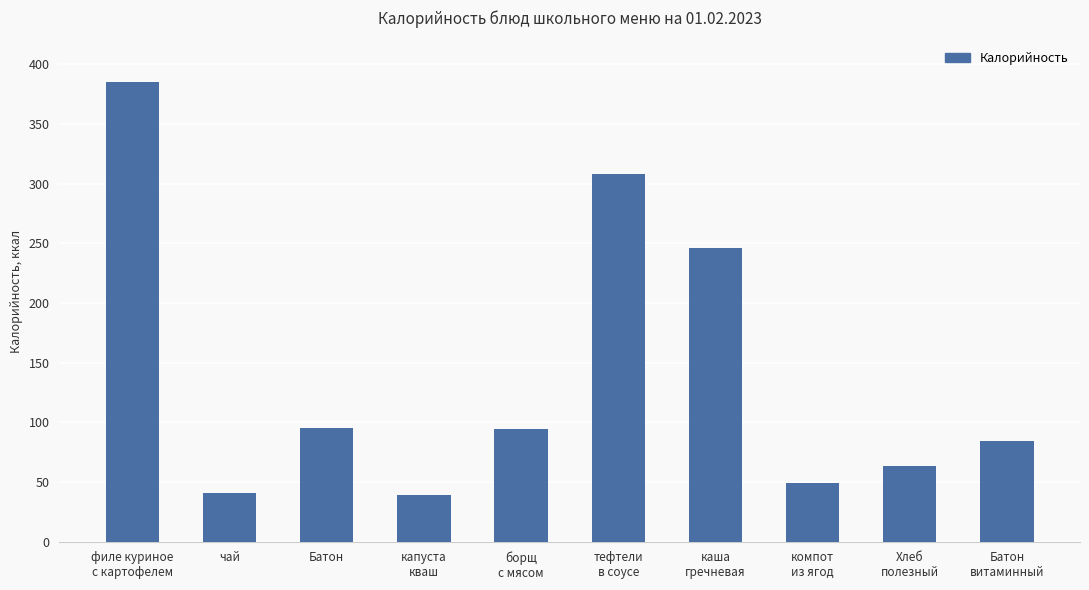

True or false: the data shows 95 at Батон.

True